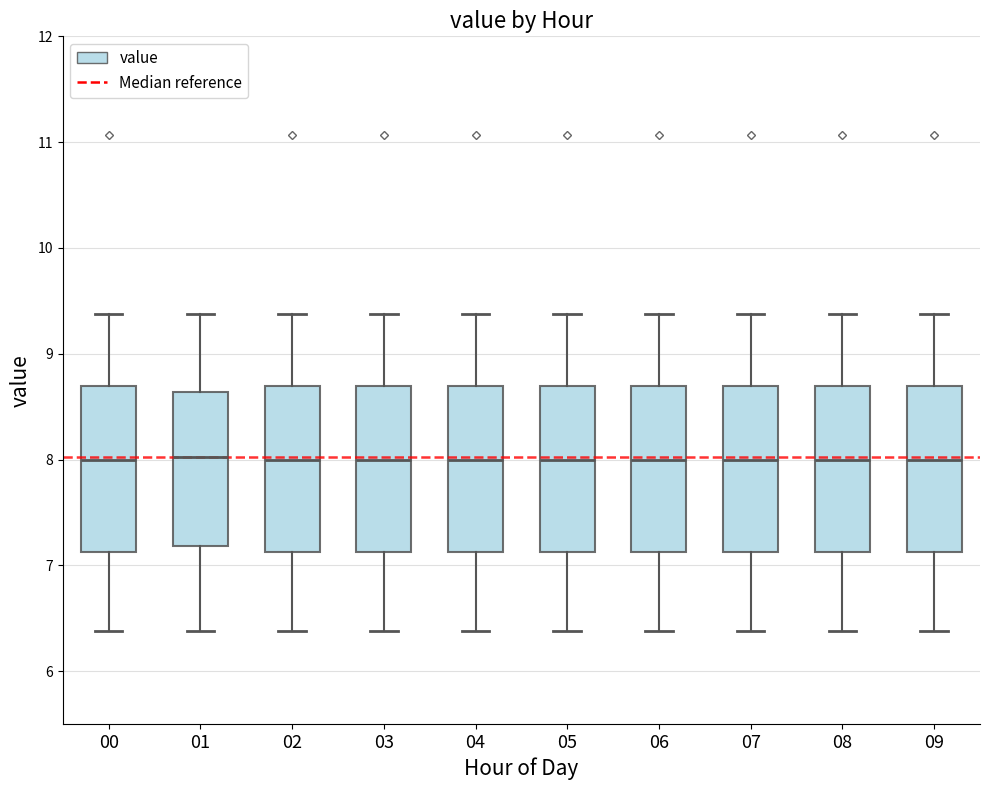

Reading left to right, transcribe this box plot: for each box, give where its median line is, the range the box spans, and where its two whiskers end, as read against the y-axis. The values are not printed on the chart, so give them approximately, as read against the axis.

00: median 8.0, box 7.1 to 8.7, whiskers 6.4 to 9.4
01: median 8.0, box 7.2 to 8.6, whiskers 6.4 to 9.4
02: median 8.0, box 7.1 to 8.7, whiskers 6.4 to 9.4
03: median 8.0, box 7.1 to 8.7, whiskers 6.4 to 9.4
04: median 8.0, box 7.1 to 8.7, whiskers 6.4 to 9.4
05: median 8.0, box 7.1 to 8.7, whiskers 6.4 to 9.4
06: median 8.0, box 7.1 to 8.7, whiskers 6.4 to 9.4
07: median 8.0, box 7.1 to 8.7, whiskers 6.4 to 9.4
08: median 8.0, box 7.1 to 8.7, whiskers 6.4 to 9.4
09: median 8.0, box 7.1 to 8.7, whiskers 6.4 to 9.4